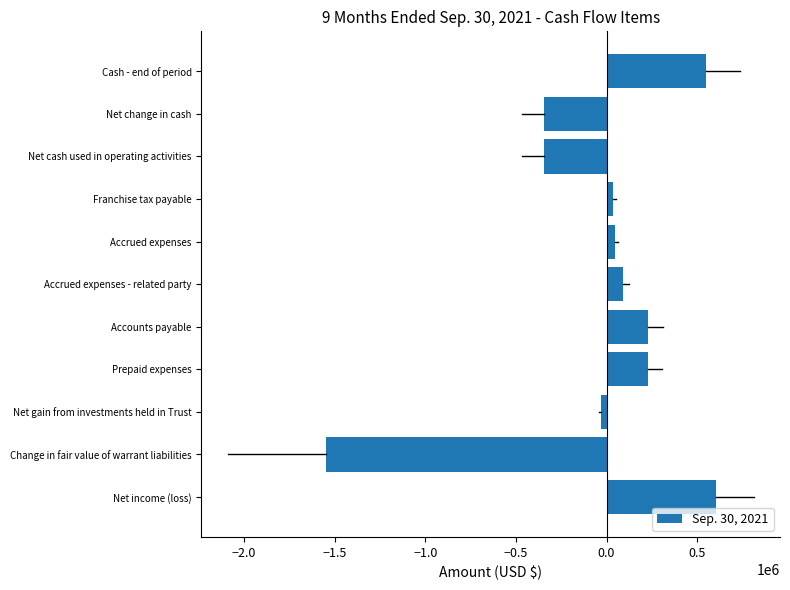

Are the bars horizontal?

Yes